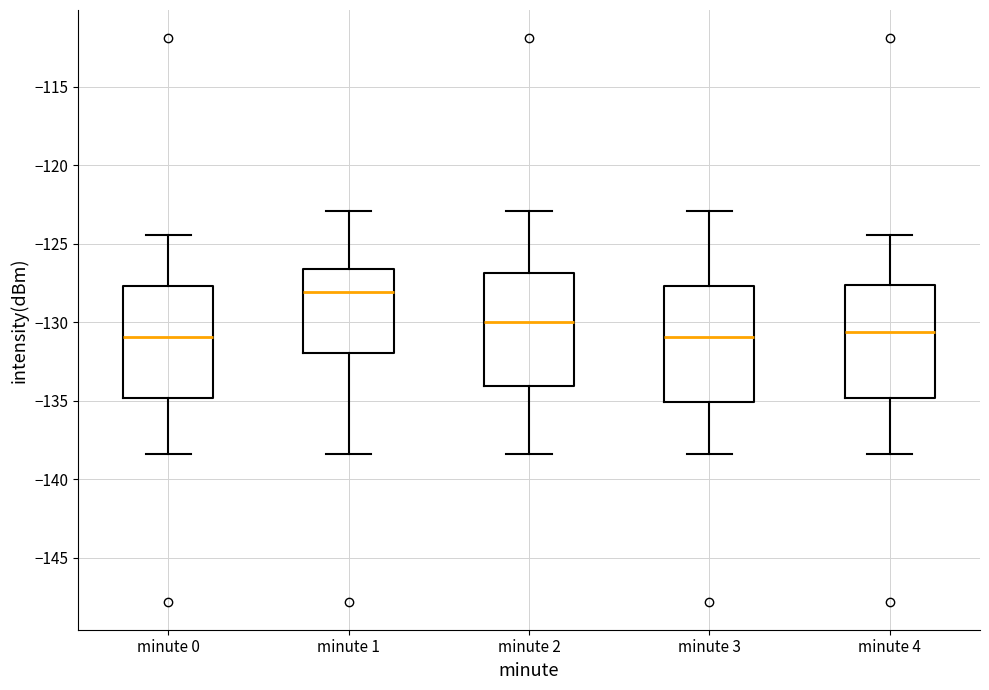

Where is the lower edge of the box for minute 0 on the y-axis? The values are not printed on the chart, so give them approximately, as read against the axis.

-135.0